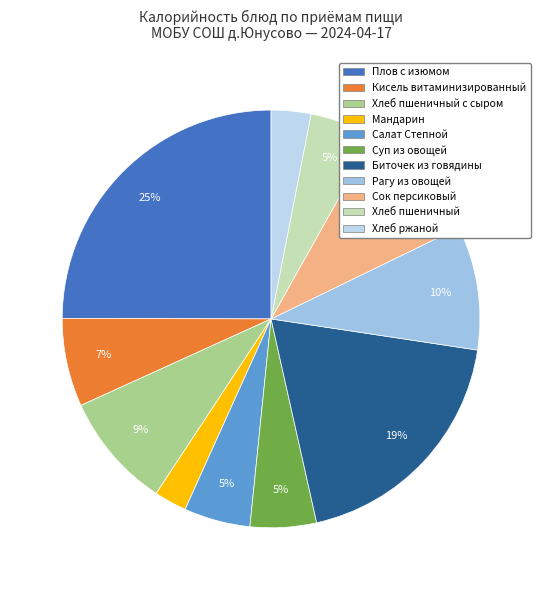

How many slices are in this pie chart?

11